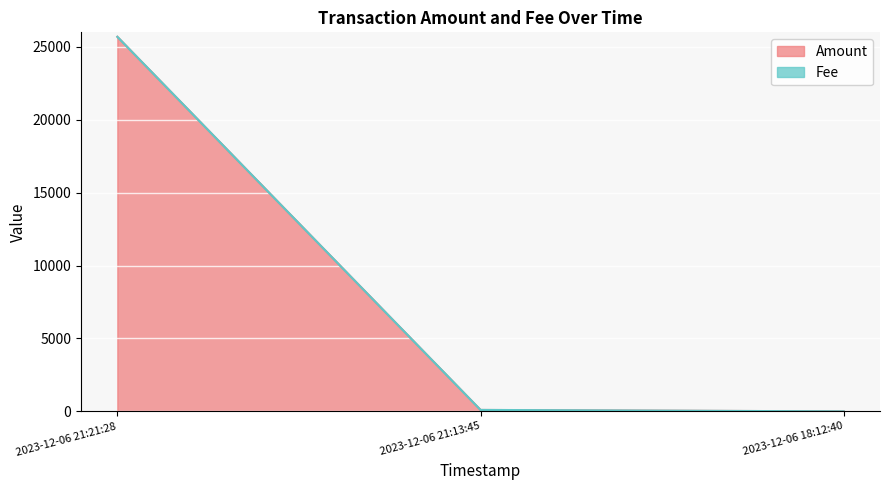

Reading left to right, list all the values displayed in this chart.

25692.0	98.0	0.0